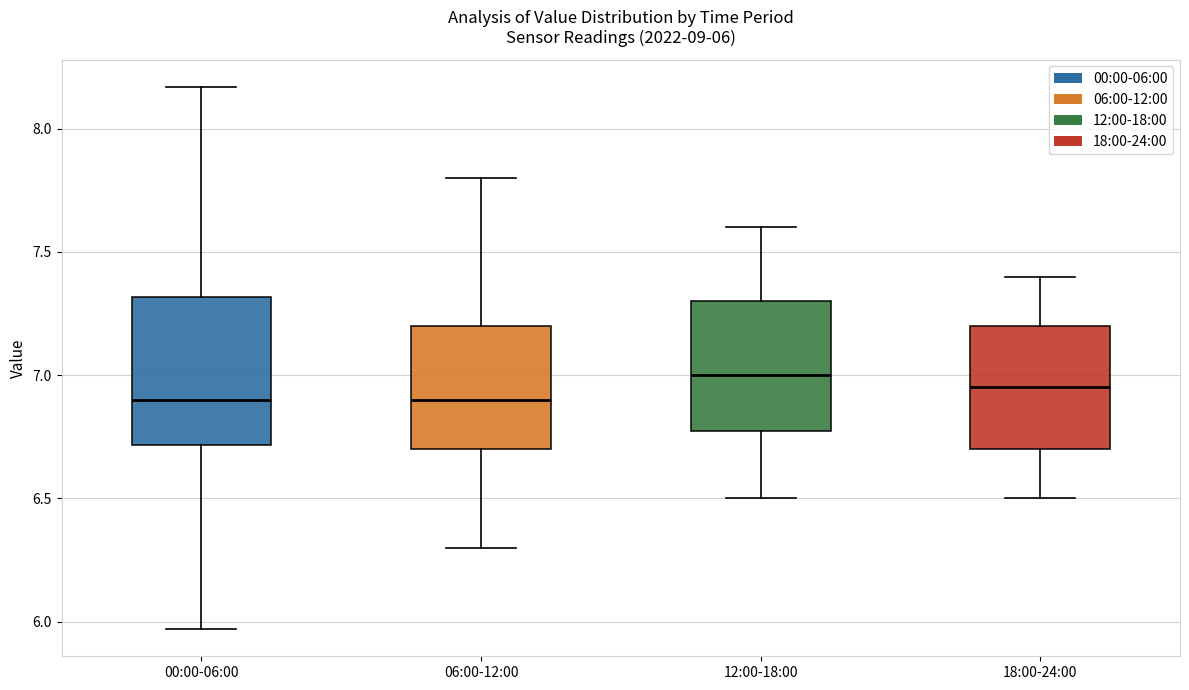

Which box is the tallest, from its lower edge to its upper edge?

00:00-06:00